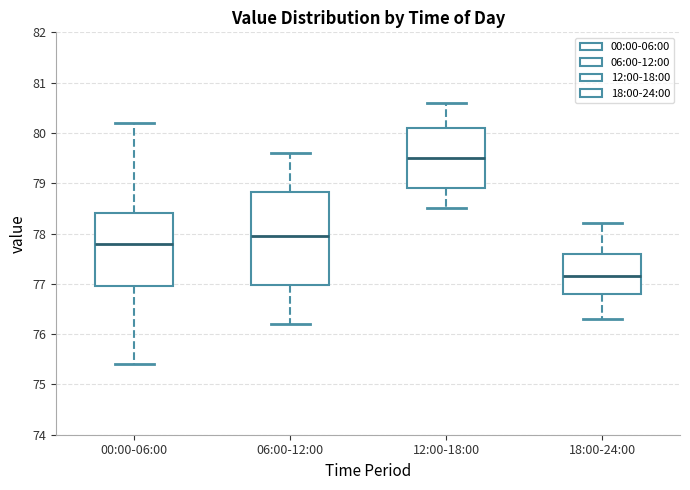

Comparing the boxes themselves (not the whiskers), which one is the tallest?

06:00-12:00